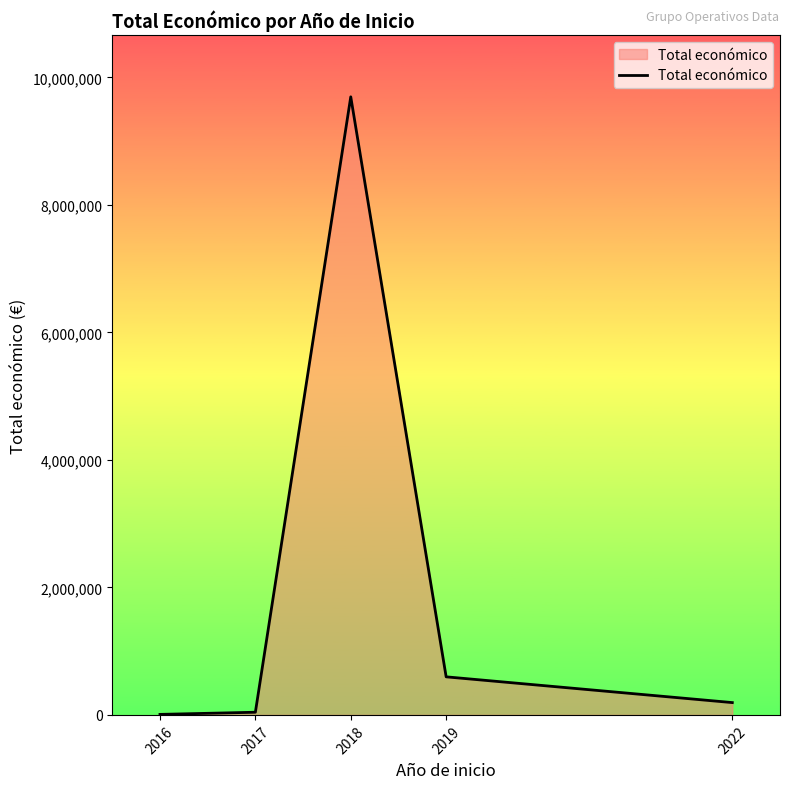

Is it true that the value at 2018 is 14277581?

False